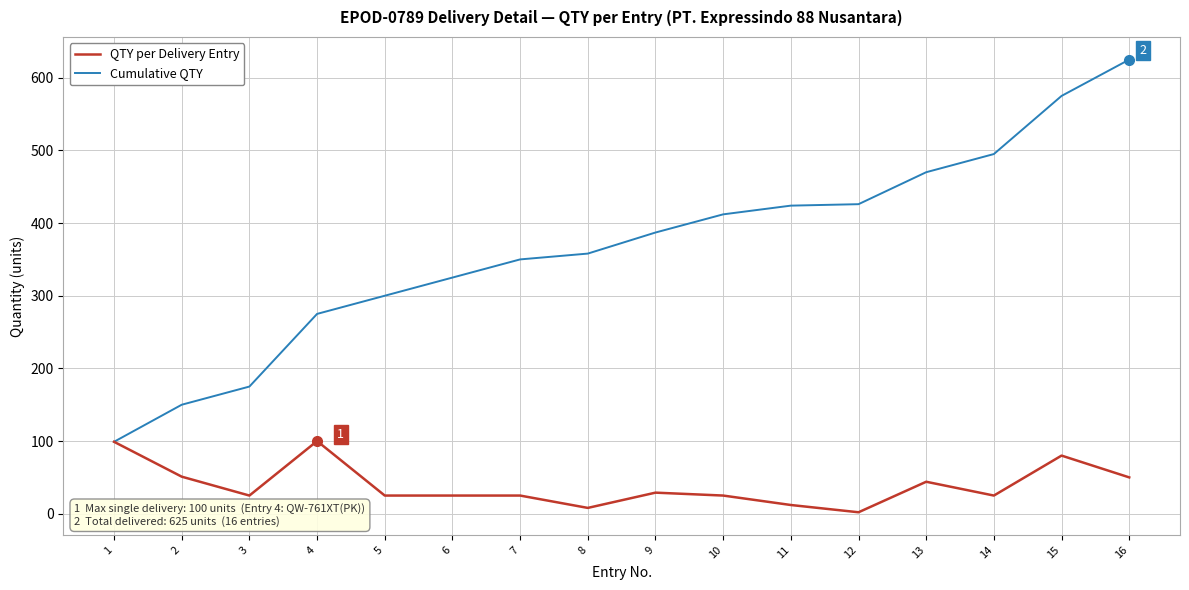

What is the maximum value for Cumulative QTY?

625